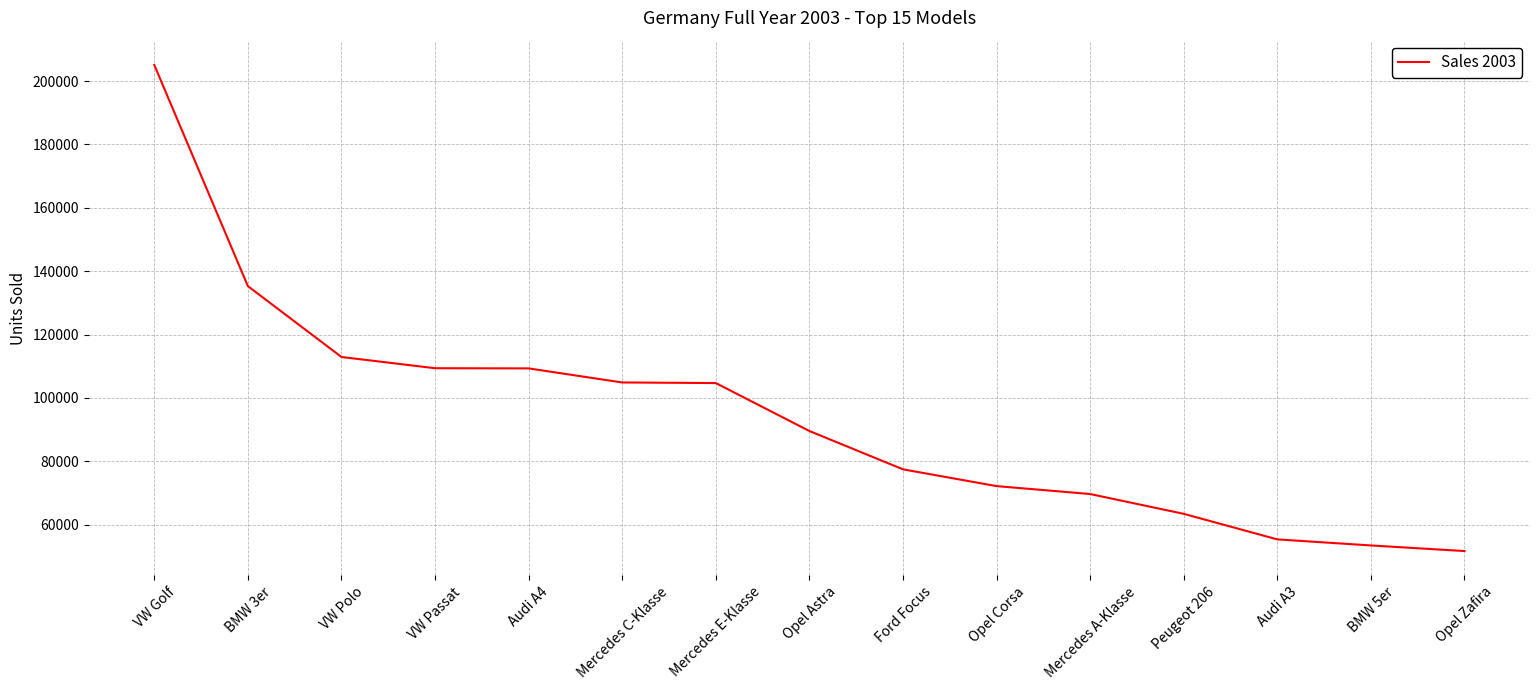

The value at BMW 5er is 13150. True or false?

False